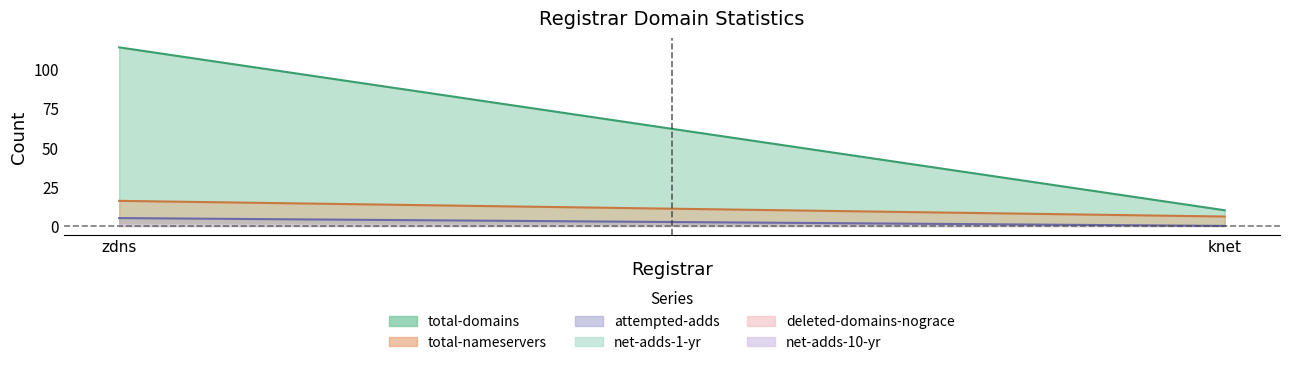

Which category has the lowest value in the net-adds-10-yr series?

knet